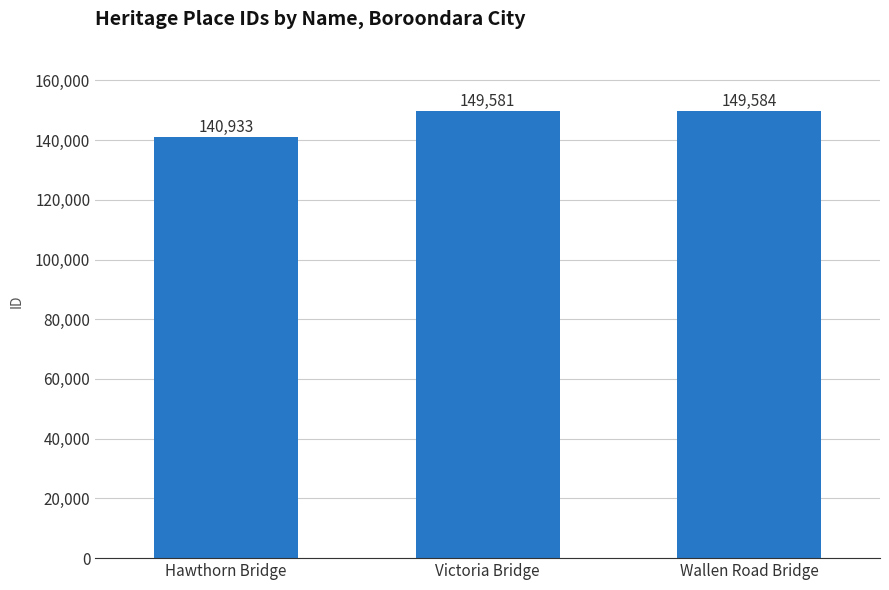

Rank the categories by value from lowest to highest.

Hawthorn Bridge, Victoria Bridge, Wallen Road Bridge